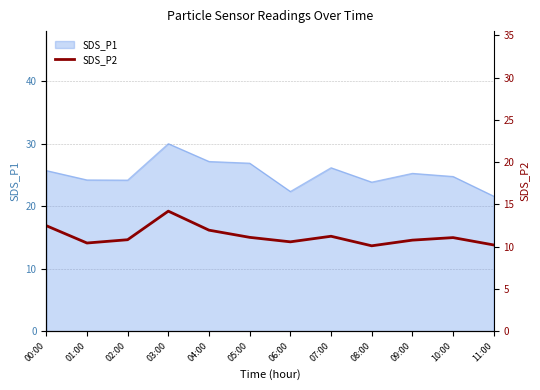

Is it true that SDS_P1 equals 25.7 at 00:00?

True